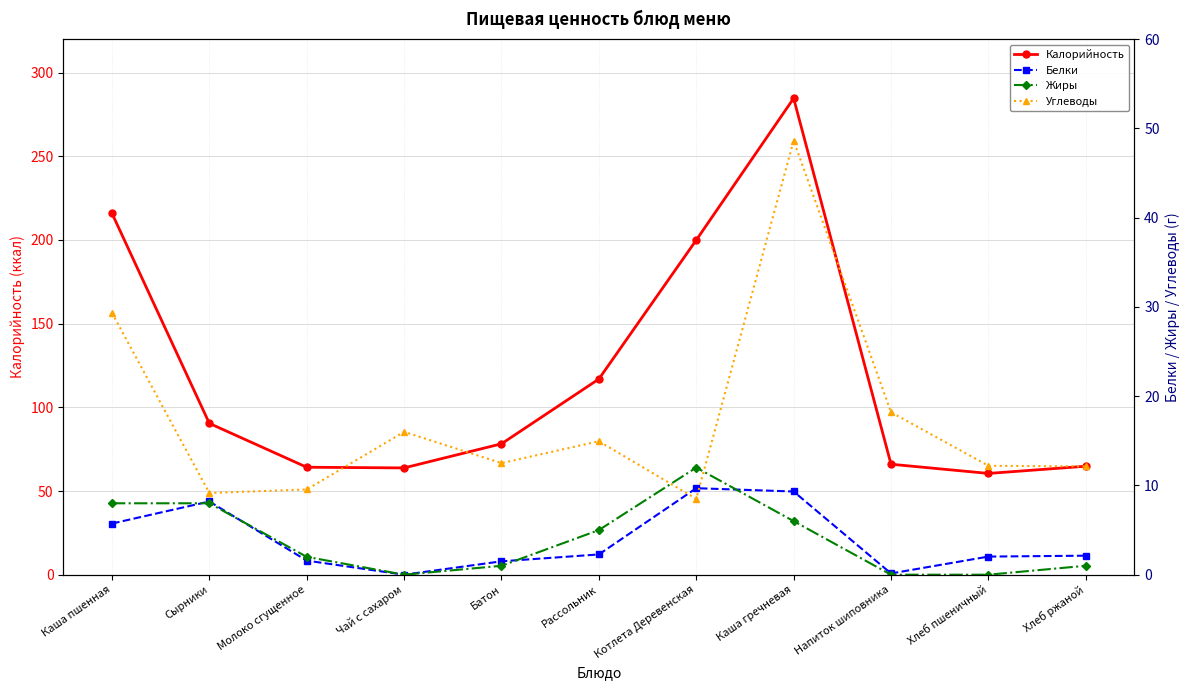

Which category has the lowest value across all series?

Чай с сахаром